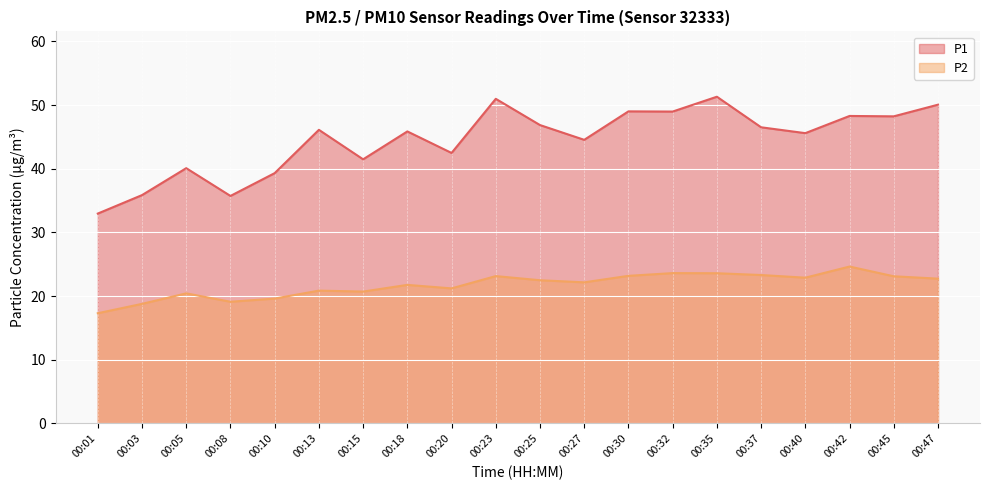

Where is the first local maximum for P2?

00:05